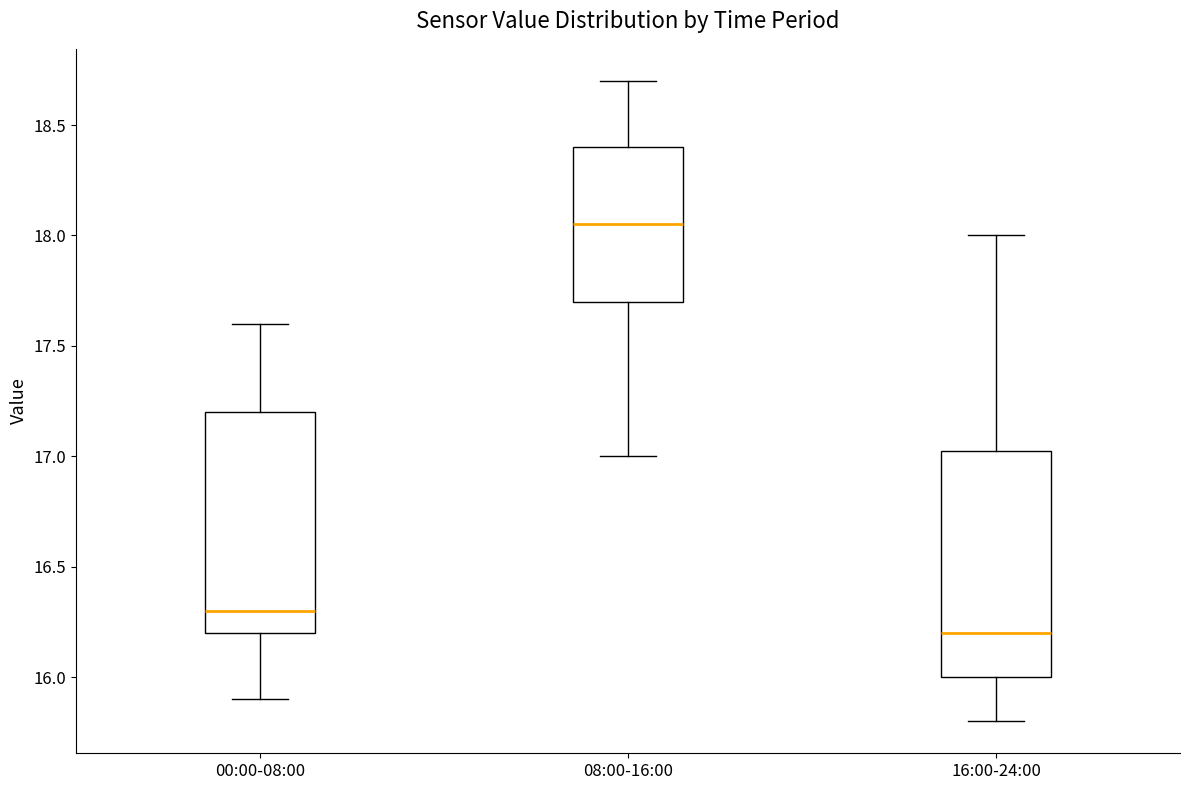

Reading left to right, read every box against the y-axis: the position of its median line, the range the box covers, and the ends of its whiskers. The values are not printed on the chart, so give them approximately, as read against the axis.

00:00-08:00: median 16.30, box 16.20 to 17.20, whiskers 15.90 to 17.60
08:00-16:00: median 18.05, box 17.70 to 18.40, whiskers 17.00 to 18.70
16:00-24:00: median 16.20, box 16.00 to 17.05, whiskers 15.80 to 18.00